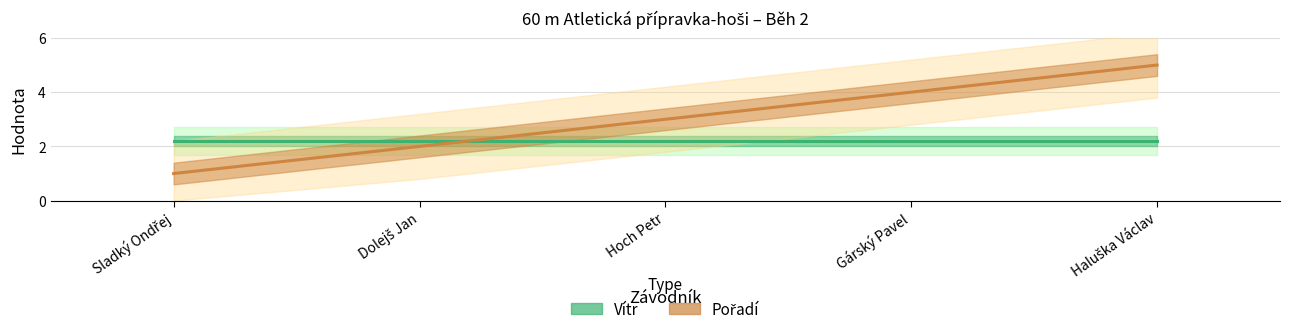

List the series in order of their overall mean, lowest first.

Vítr, Pořadí